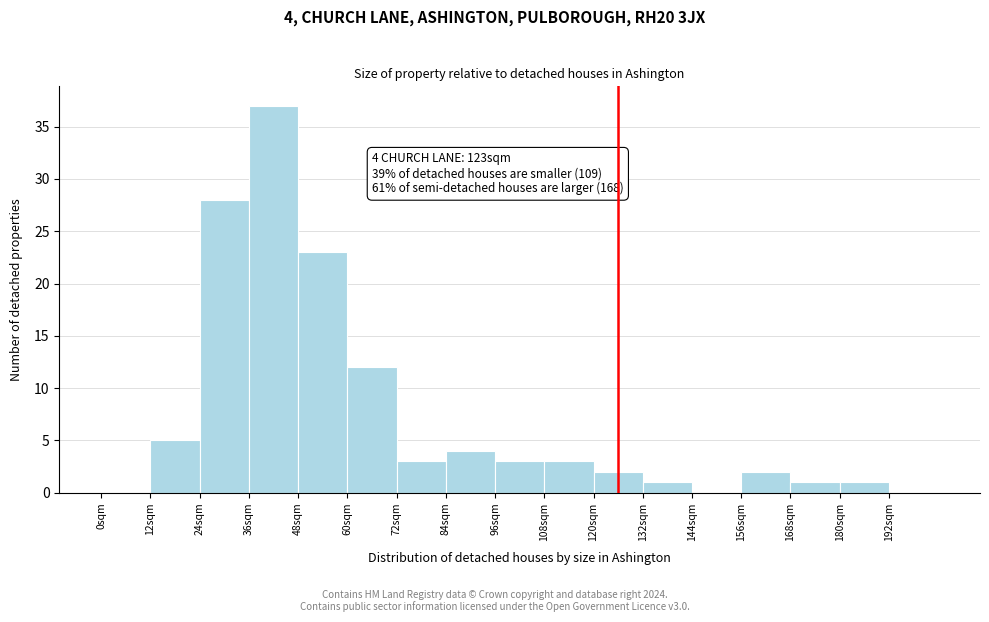

Which range on the x-axis has the tallest bar?

36 to 48